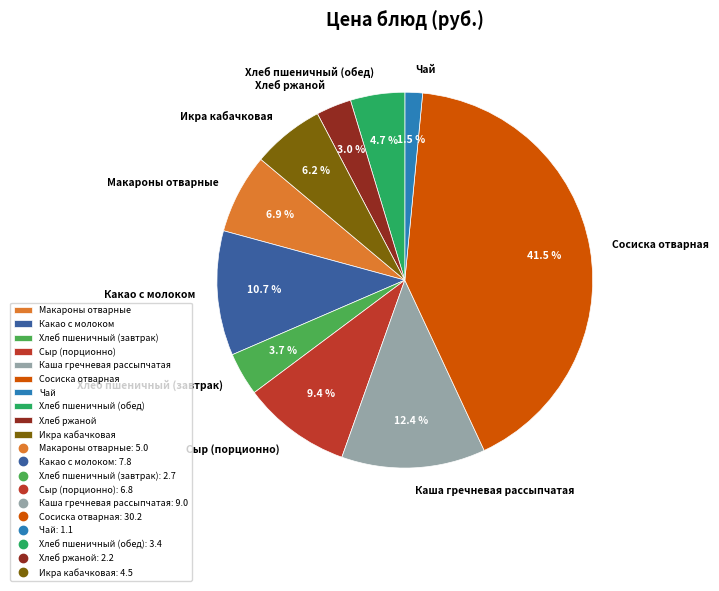

To the nearest percent, what percentage of the pie is Икра кабачковая?

6%